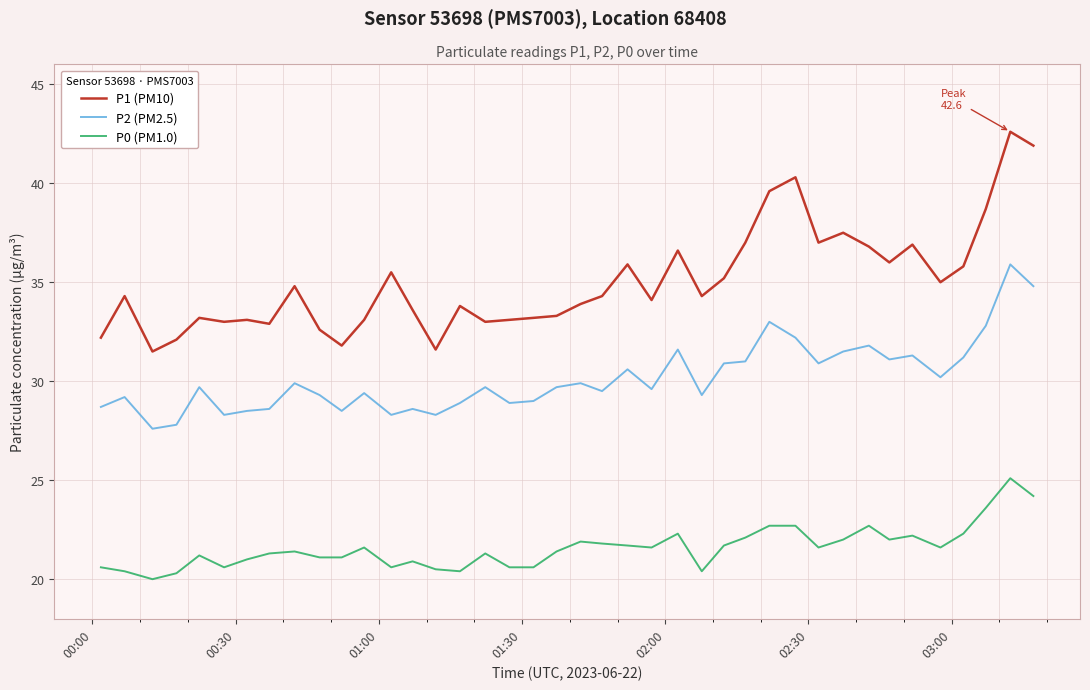

True or false: P1 (PM10) and P2 (PM2.5) cross at least once.

False